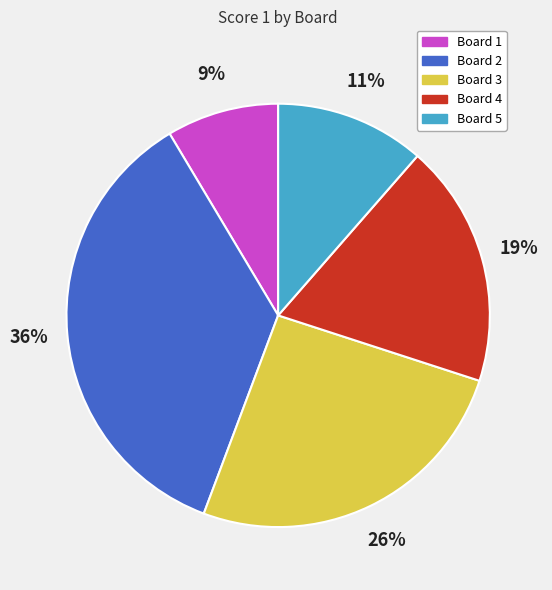

Combined, do Board 2 and Board 4 account for over 50%?

Yes